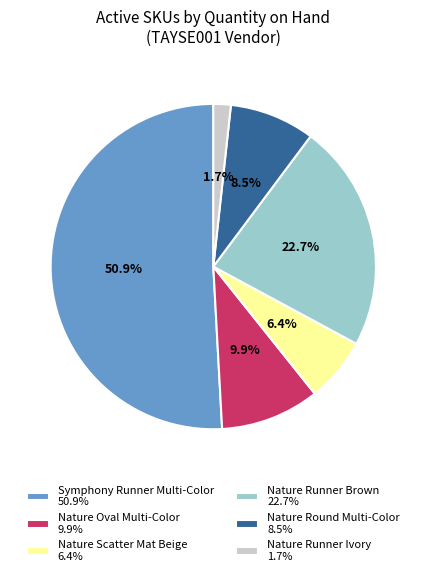

Approximately how many times larger is the value at Nature Scatter Mat Beige 6.4% compared to Nature Oval Multi-Color 9.9%?

0.6